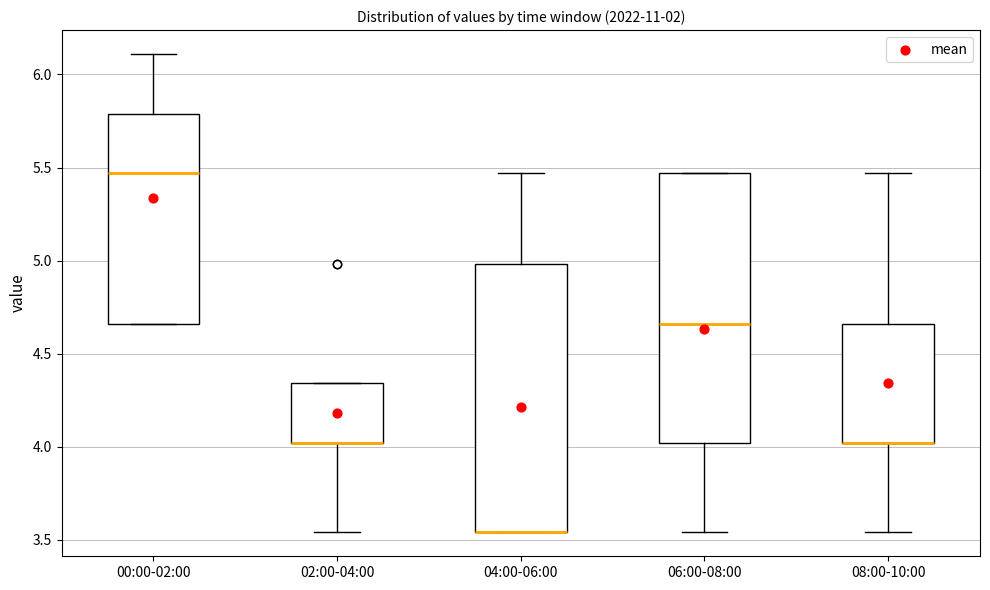

Where is the lower edge of the box for 04:00-06:00 on the y-axis? The values are not printed on the chart, so give them approximately, as read against the axis.

3.55